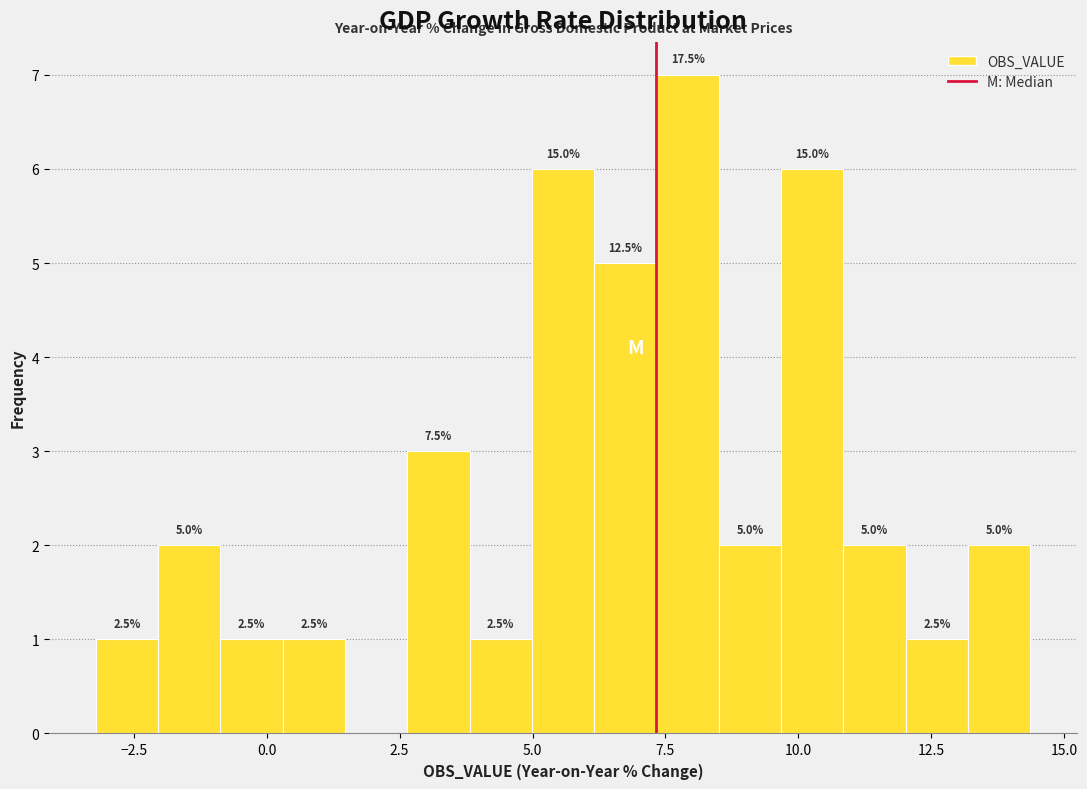

Around what value on the x-axis is the tallest bar? Give the approximate position of its centre, as read against the axis.

8.0